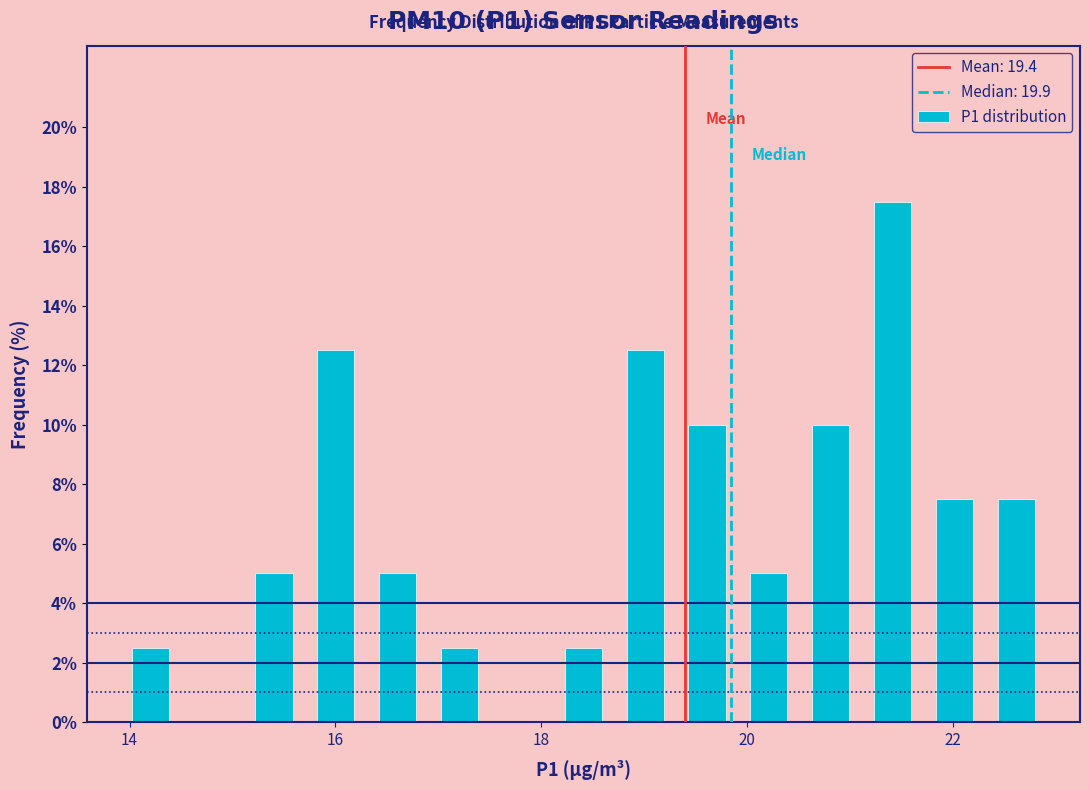

Read against the x-axis, roughly where is the centre of the tallest bar?

21.4